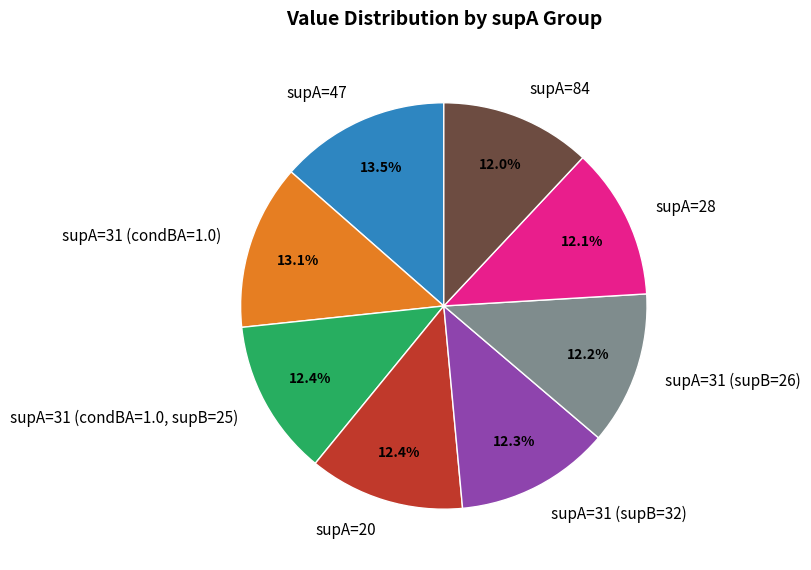

What percentage is the supA=31 (supB=26) slice, to the nearest percent?

12%